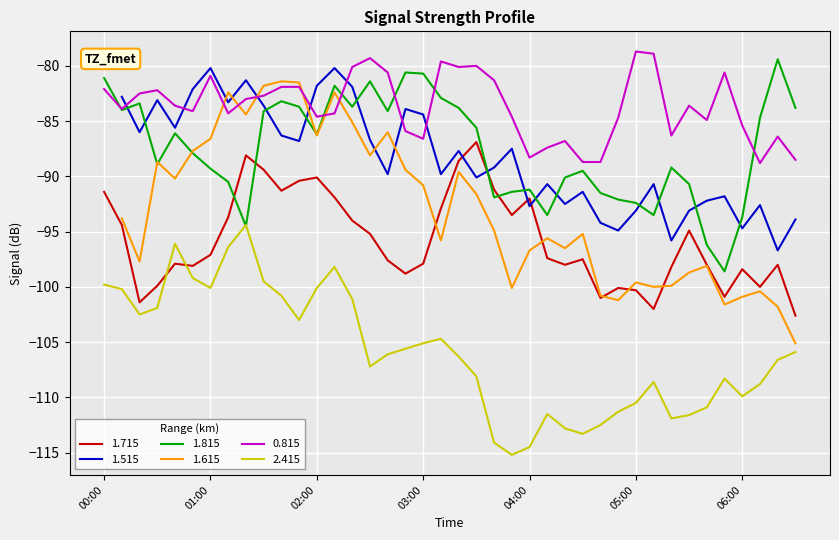

The 0.815 series shows -85.4 at 06:00. True or false?

True